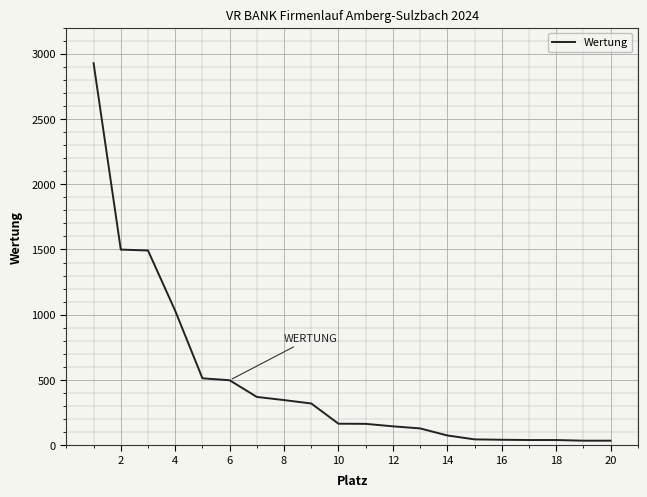

What is the maximum value shown in the chart?

2927